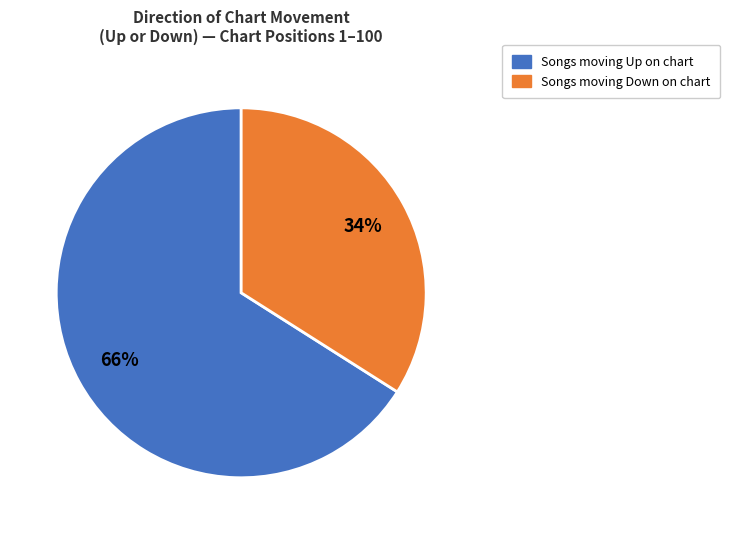

To the nearest percent, what is the difference between the largest and smallest slice percentages?

32%